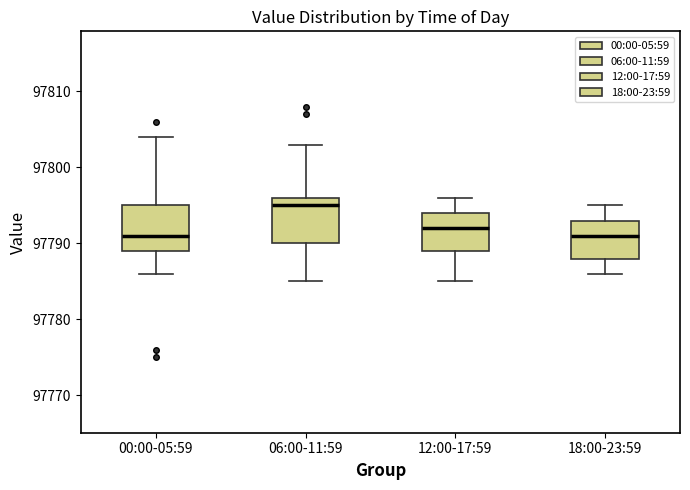

Where does the lower whisker of the box for 00:00-05:59 end on the y-axis? The values are not printed on the chart, so give them approximately, as read against the axis.

97786